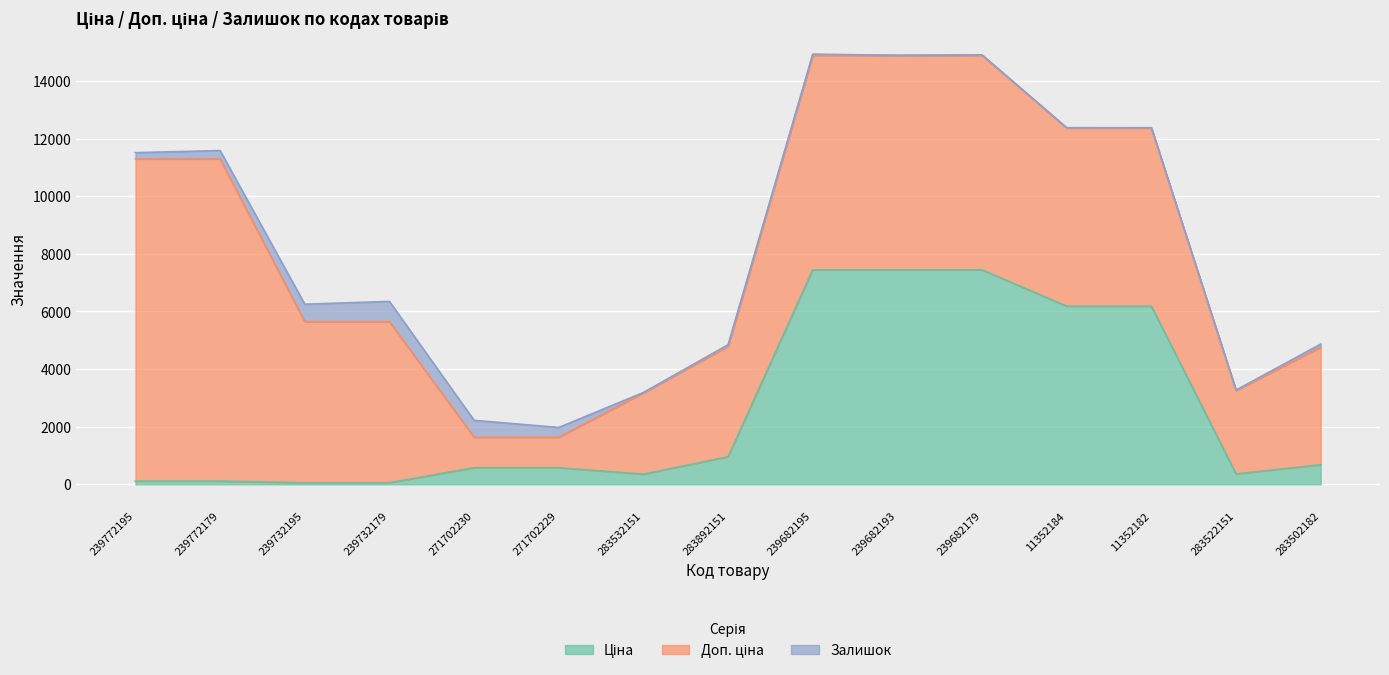

Where is Ціна nearest to the value 3750?

11352184